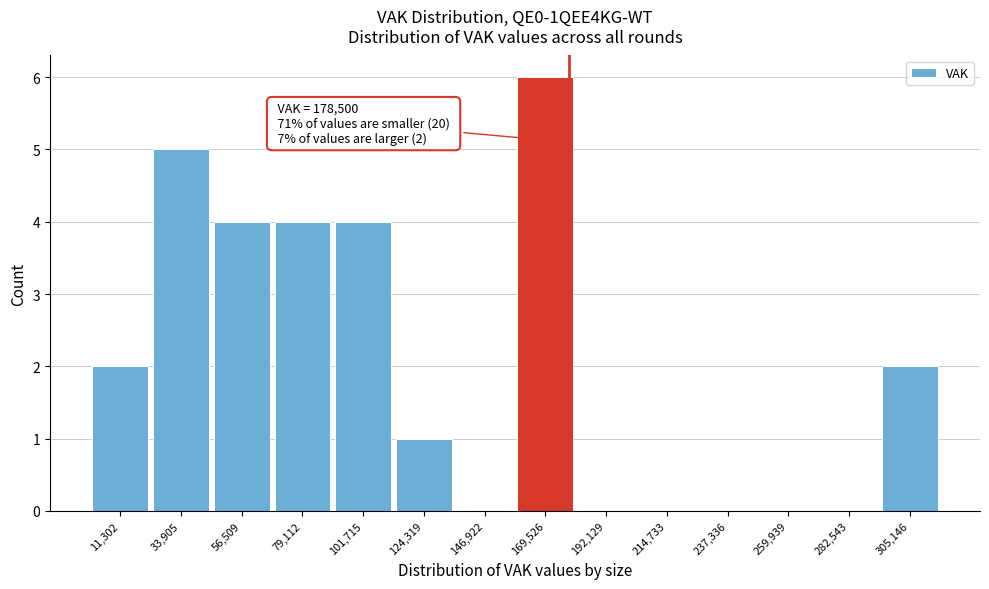

Which range on the x-axis has the tallest bar?

160000 to 180000